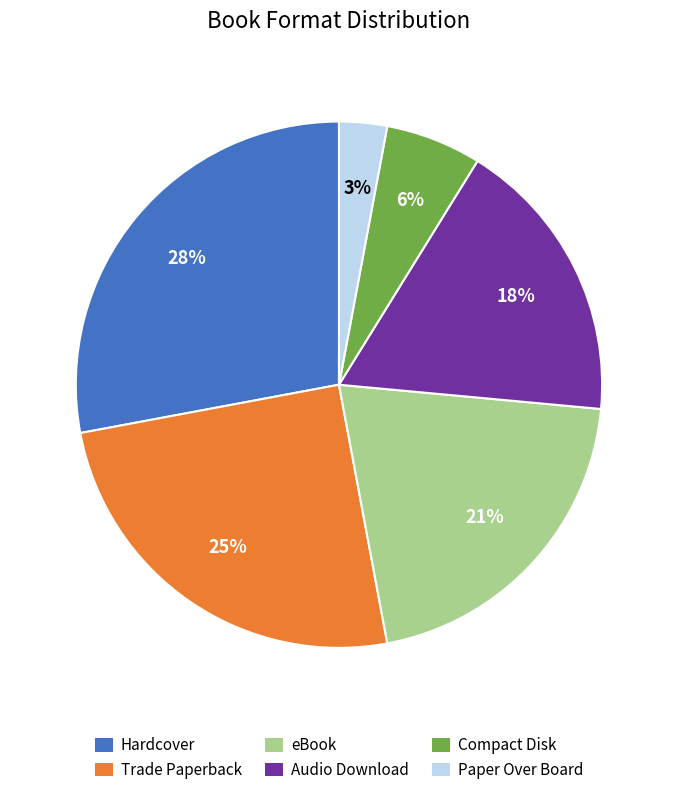

Is the sum of Paper Over Board and Audio Download greater than half?

No